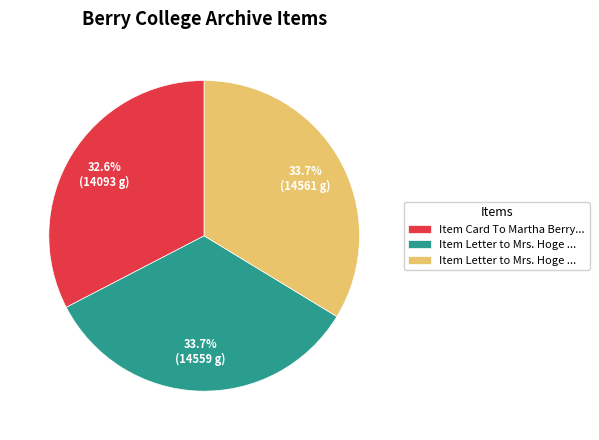

Does any single category account for the majority?

No